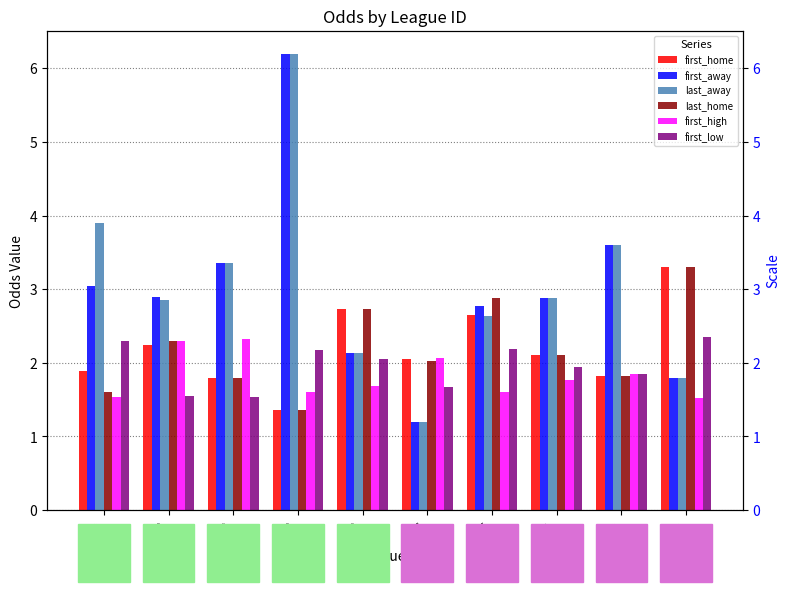

At which label does first_home reach its peak?

112